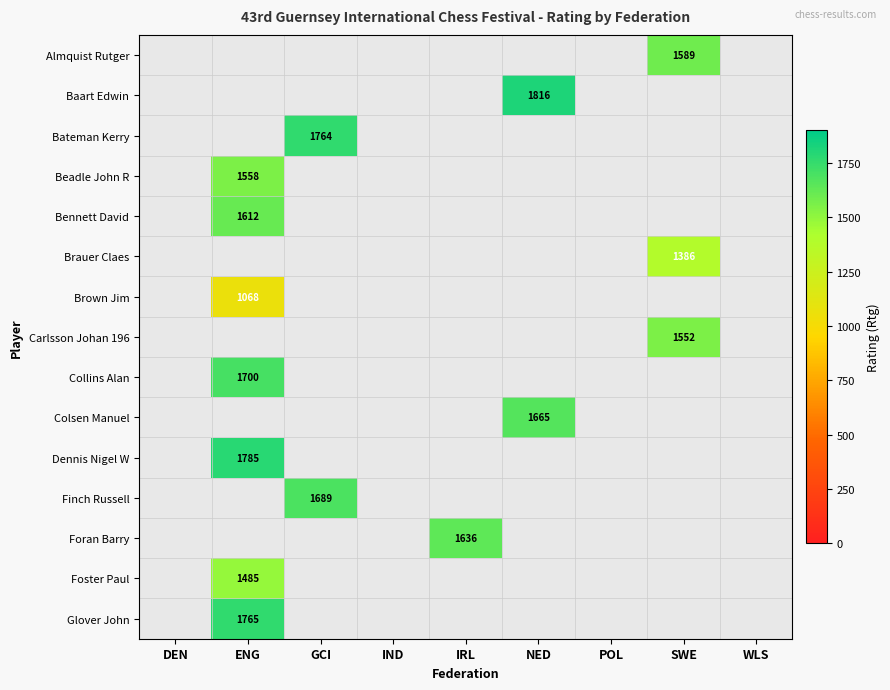

The Foster Paul series shows -503 at POL. True or false?

False